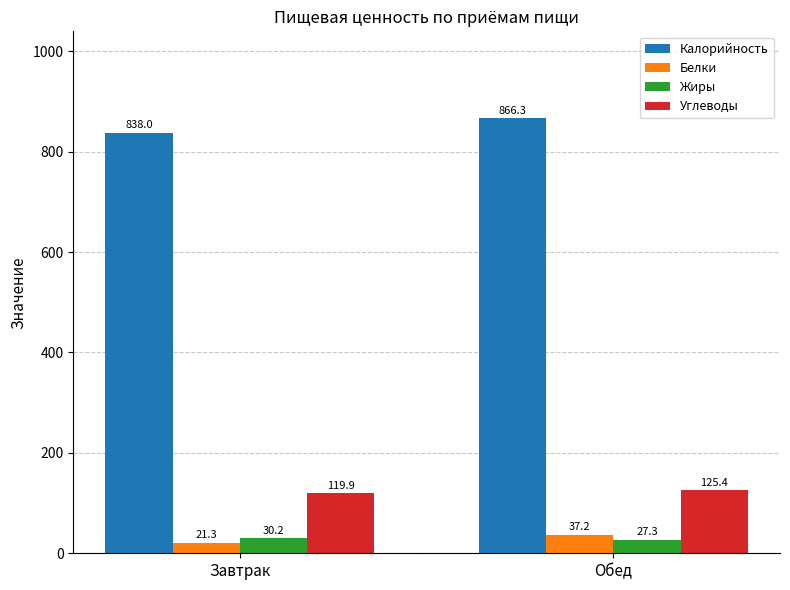

How many data points does each series have?

2